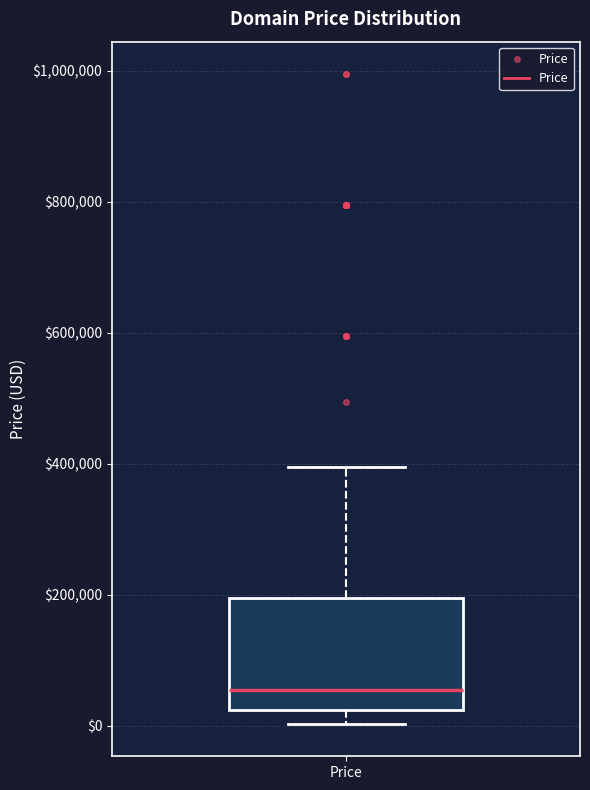

Transcribe this box plot: give where the median line is, the range the box spans, and where the two whiskers end, as read against the y-axis. The values are not printed on the chart, so give them approximately, as read against the axis.

median 60000, box 20000 to 200000, whiskers 0 to 400000